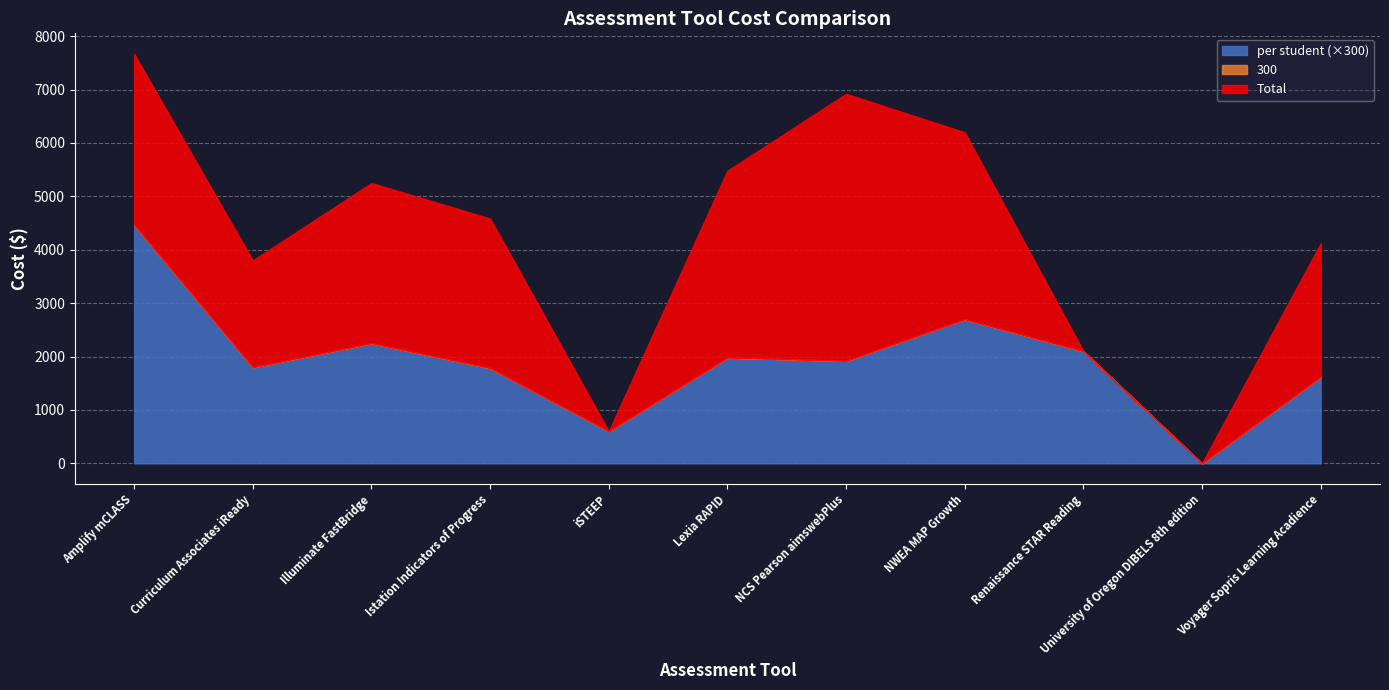

Which series changed the most between NCS Pearson aimswebPlus and University of Oregon DIBELS 8th edition?

Total